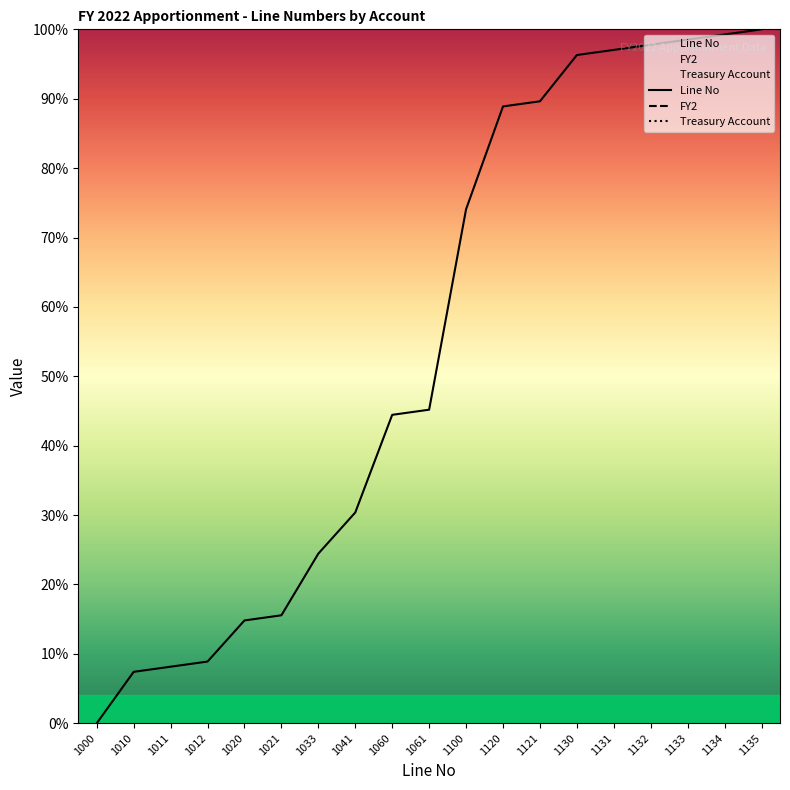

True or false: FY2 and Line No cross at least once.

False